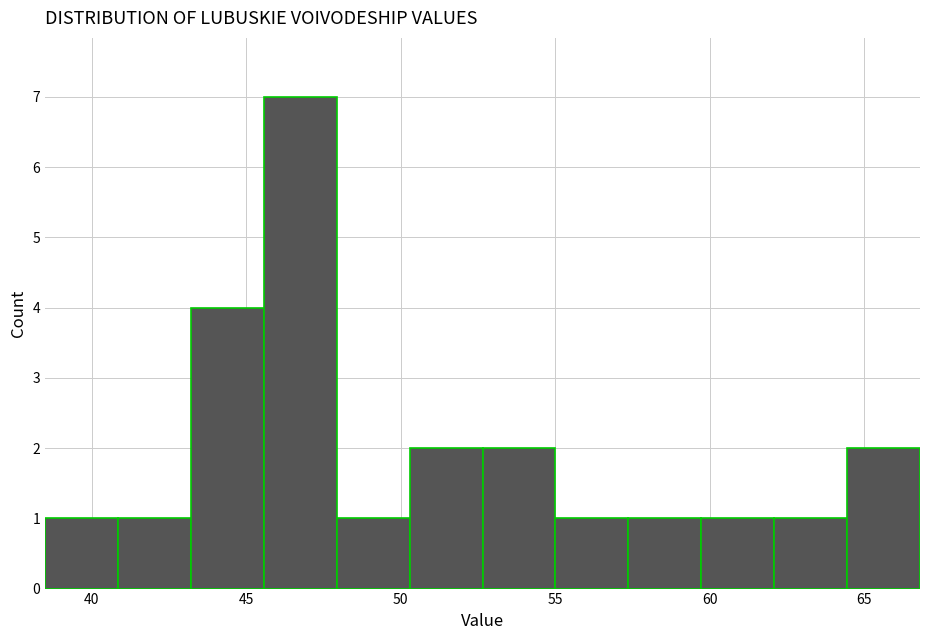

Which range on the x-axis has the tallest bar?

45.5 to 48.0